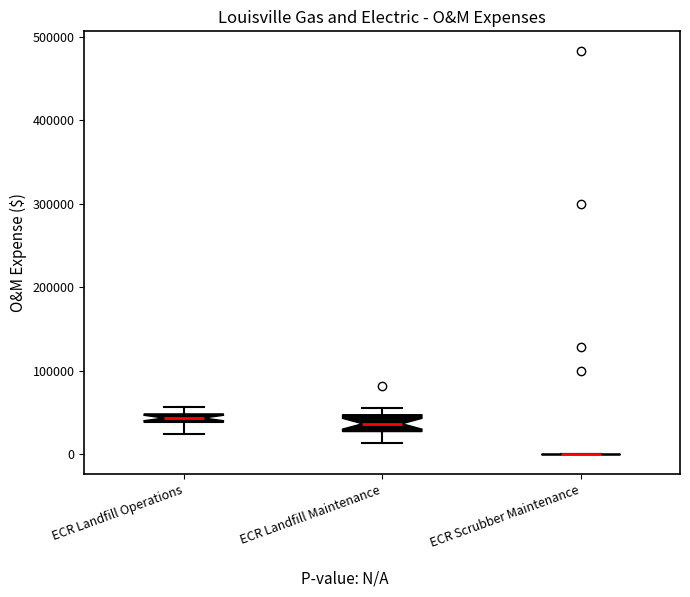

Which box is the tallest, from its lower edge to its upper edge?

ECR Landfill Maintenance